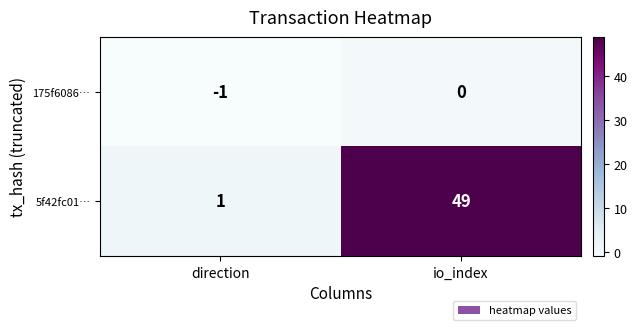

Which series has the largest range (max minus min)?

5f42fc01…